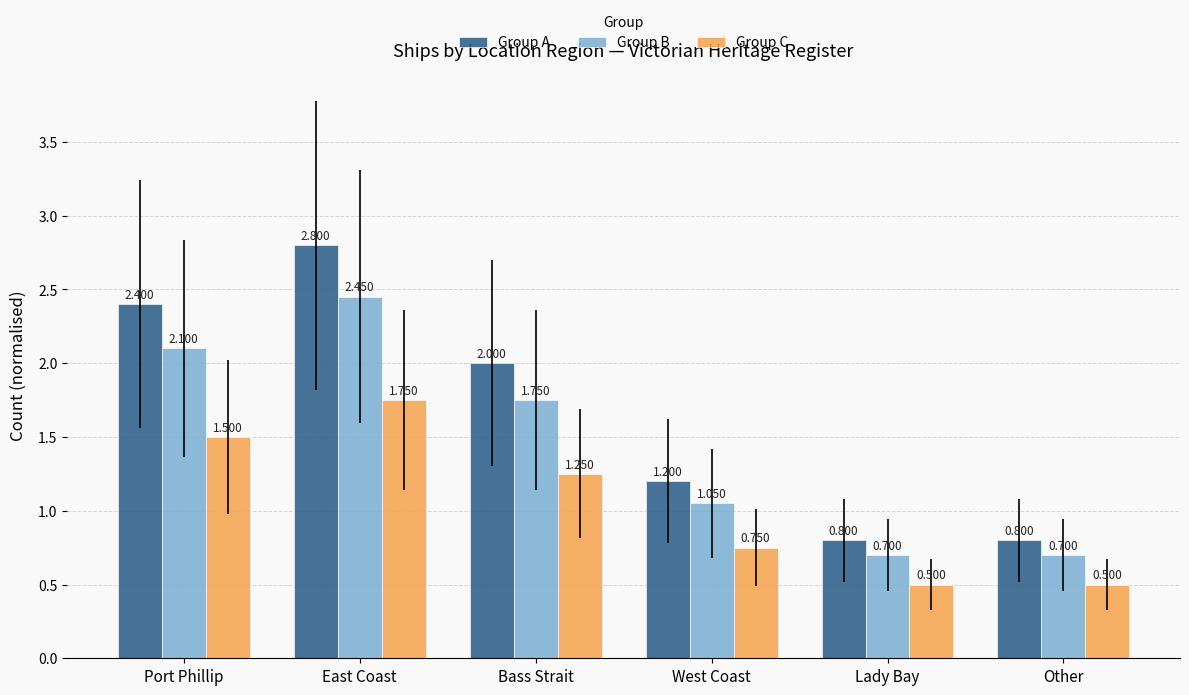

How many values in the Group B series are below 1?

2